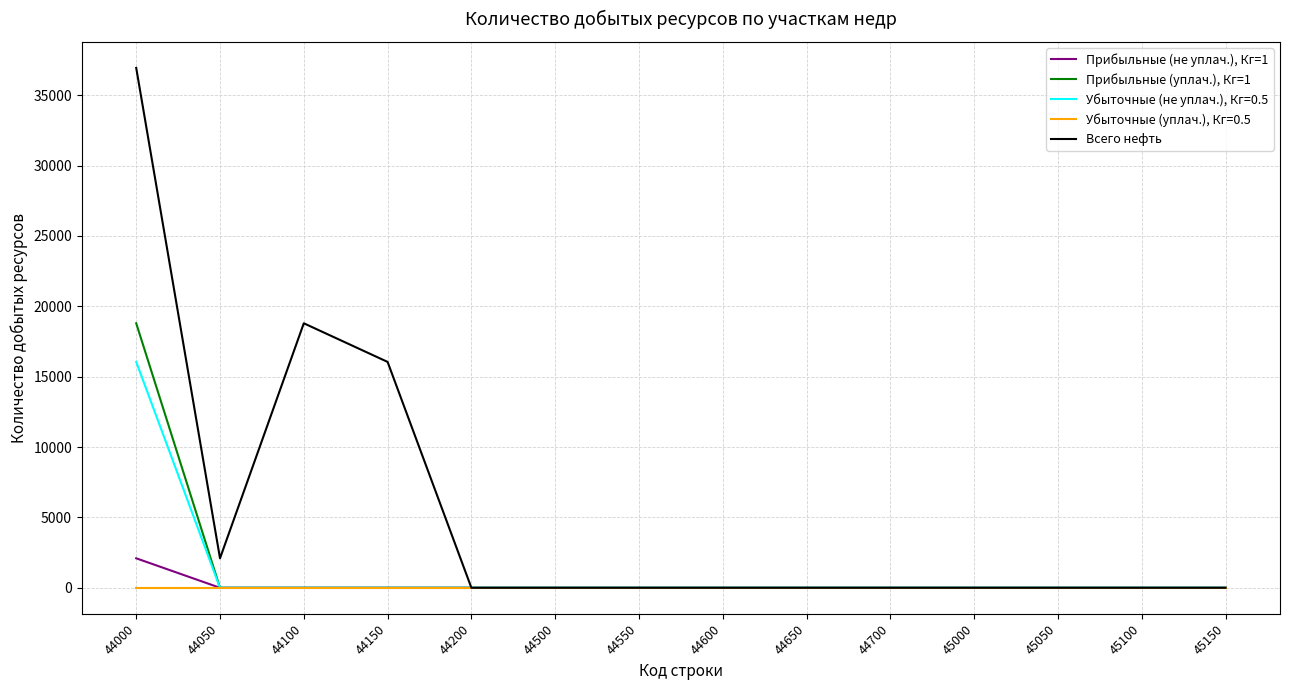

Is the value of Прибыльные (не уплач.), Кг=1 at 44050 greater than the value of Всего нефть at 44050?

No